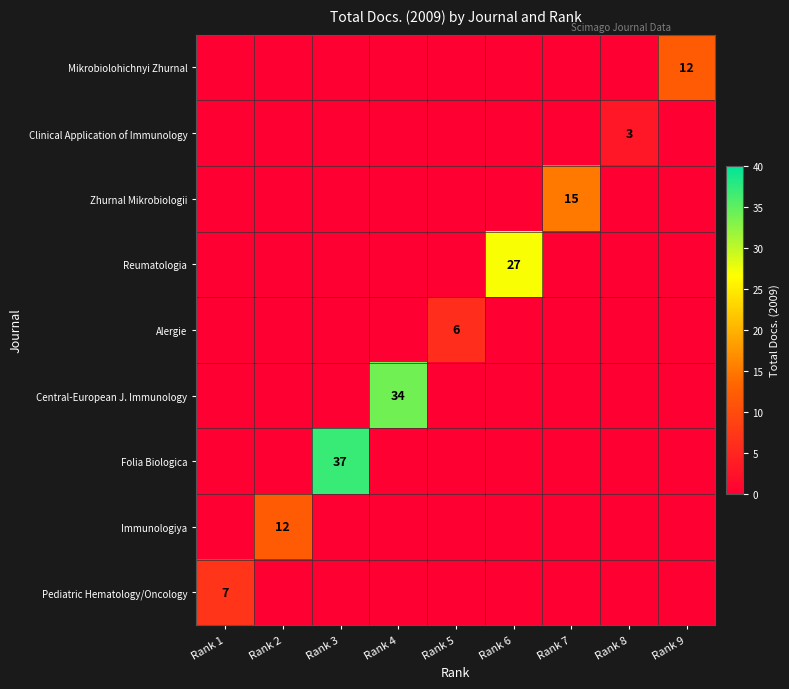

The Central-European J. Immunology series shows 34 at Rank 4. True or false?

True